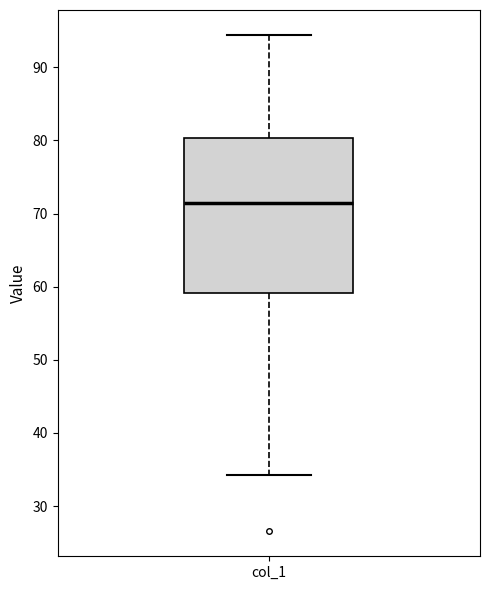

Where does the lower whisker of the box for col_1 end on the y-axis? The values are not printed on the chart, so give them approximately, as read against the axis.

34